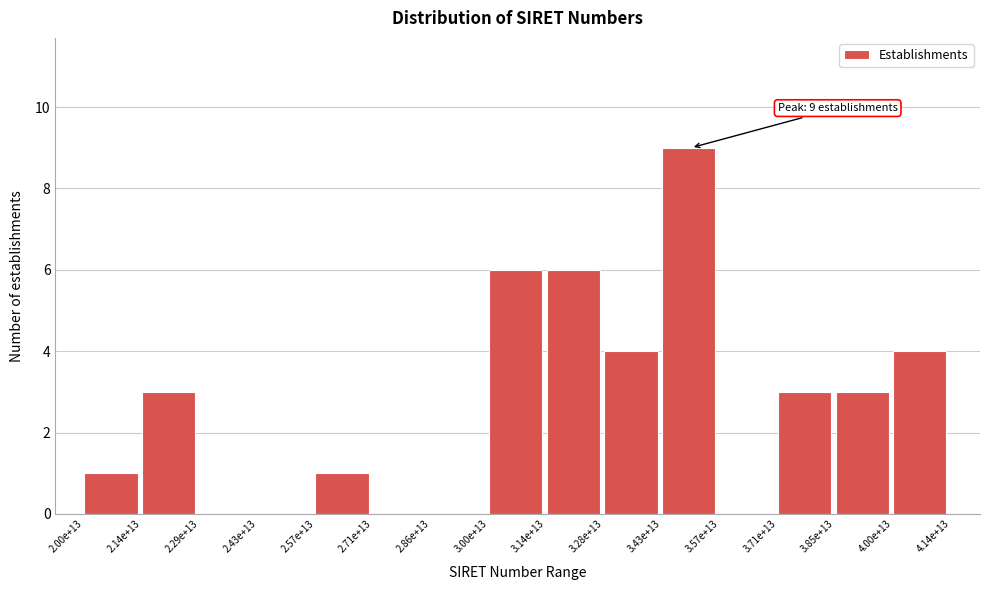

Reading left to right, extract all data points from this chart.

2.00e+13=1	2.14e+13=3	2.29e+13=0	2.43e+13=0	2.57e+13=1	2.71e+13=0	2.86e+13=0	3.00e+13=6	3.14e+13=6	3.28e+13=4	3.43e+13=9	3.57e+13=0	3.71e+13=3	3.85e+13=3	4.00e+13=4